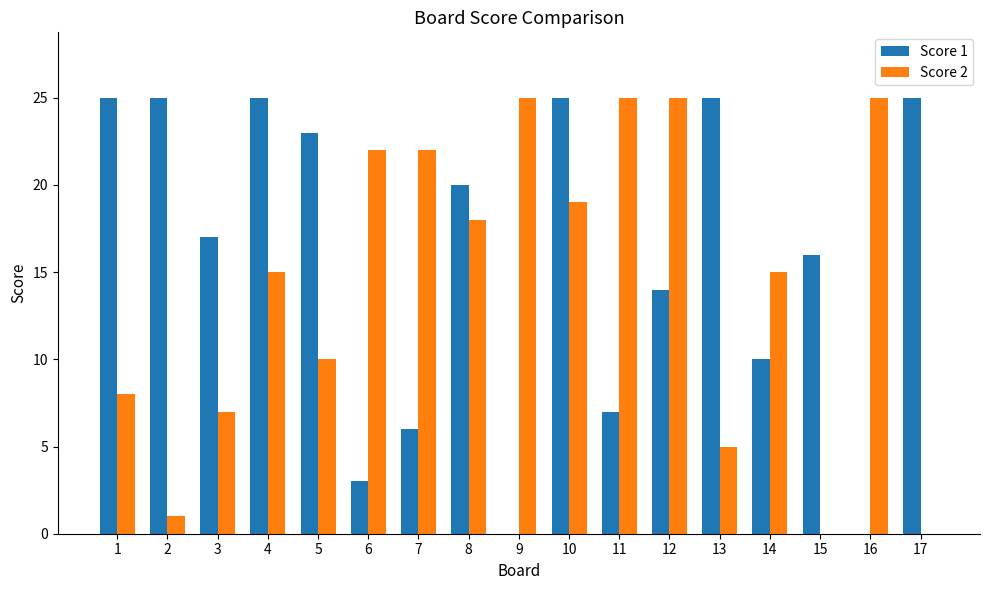

Which series has the largest total across all categories?

Score 1